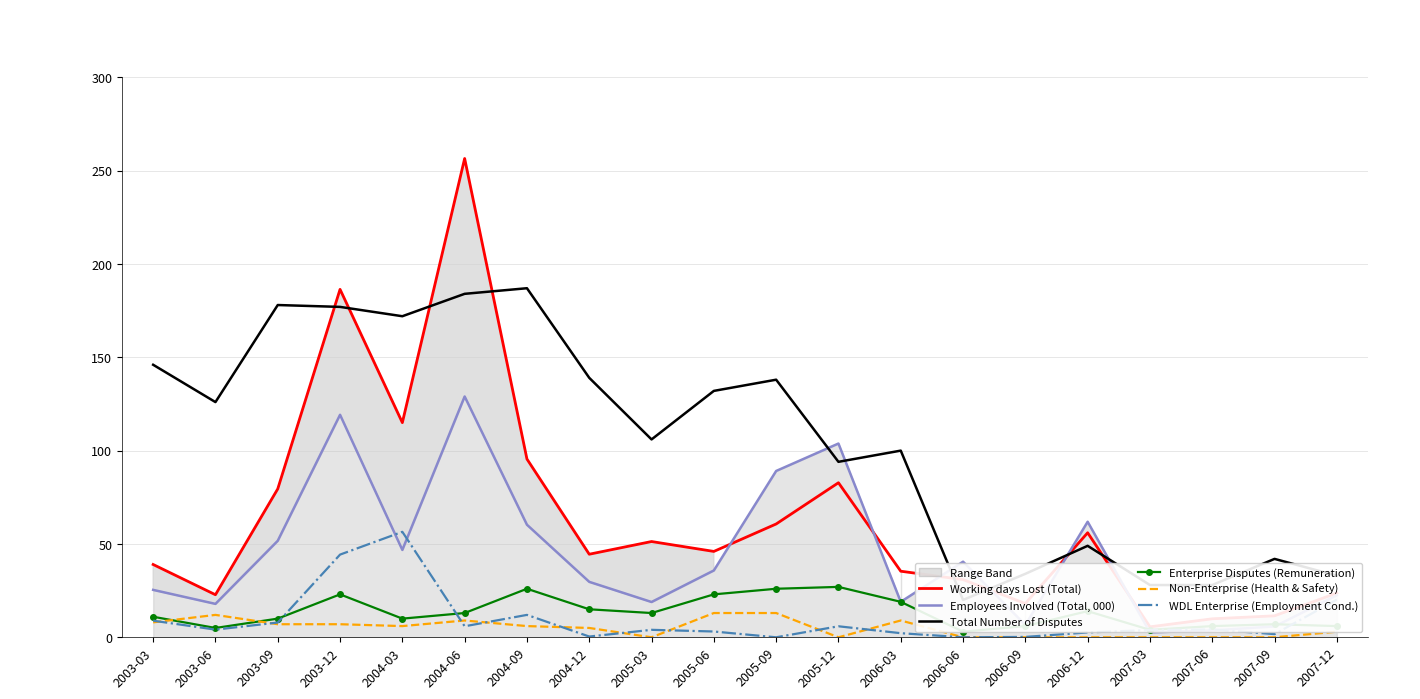

Is it true that Total Number of Disputes equals 28.0 at 2007-06?

True